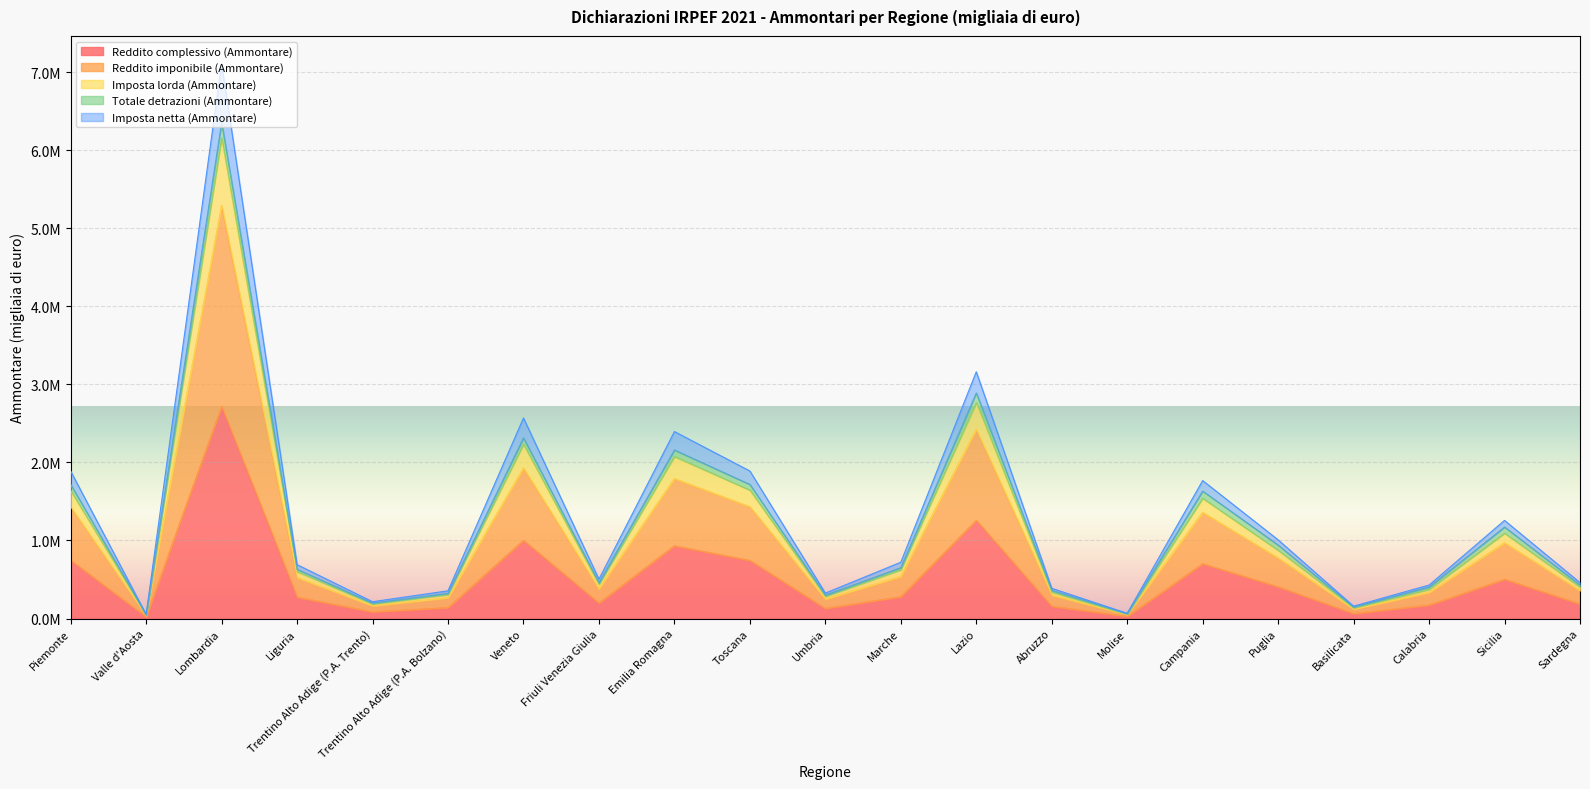

Where is the first local minimum for Reddito imponibile (Ammontare)?

Valle d'Aosta